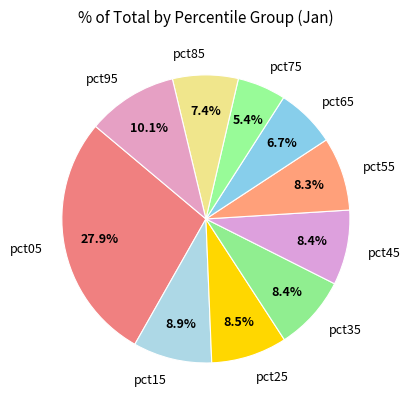

Does pct75 represent more than half of the total?

No